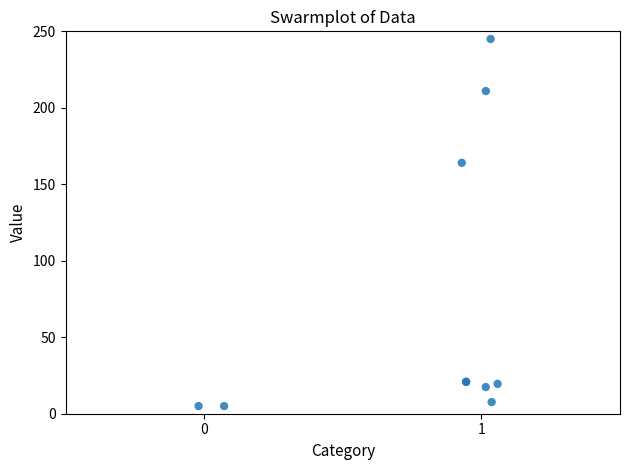

What Y value in the scatter plot is closest to 125?

164.1